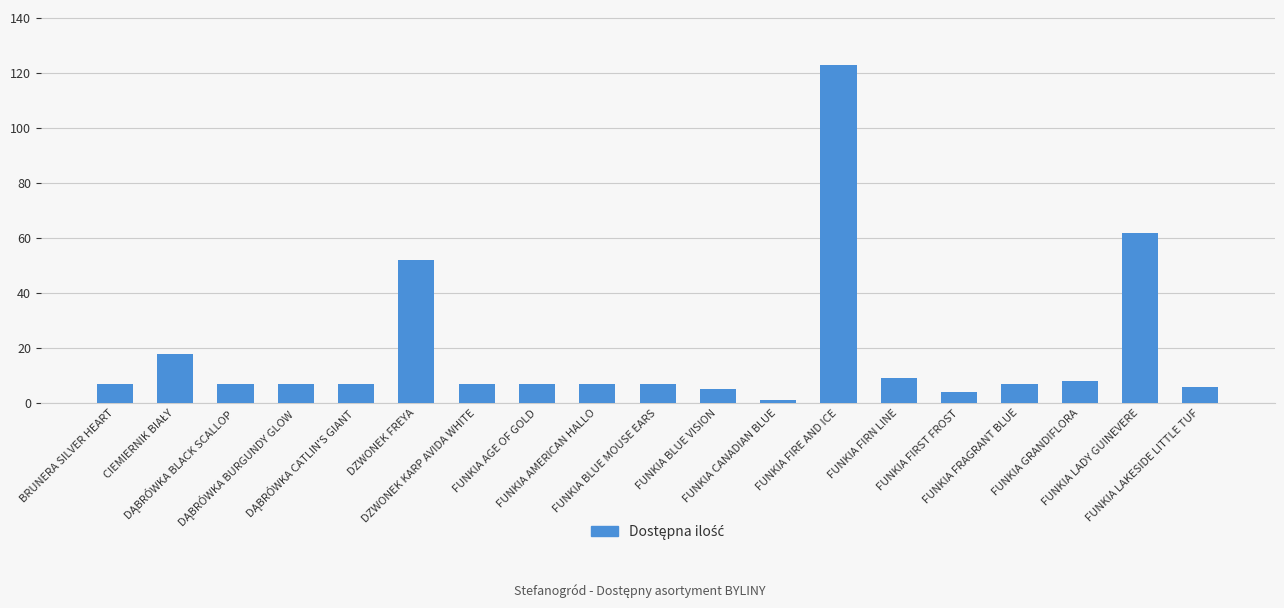

What is the maximum value shown in the chart?

123